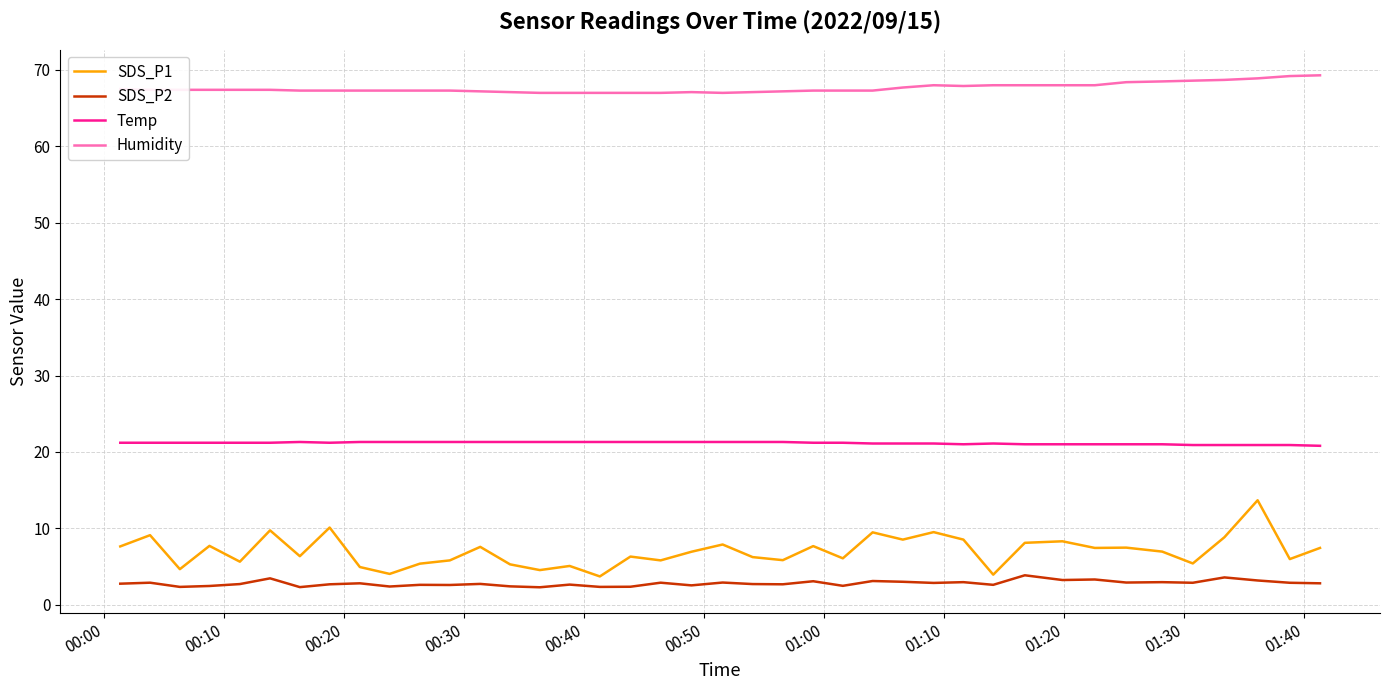

Which series has the largest total across all categories?

Humidity